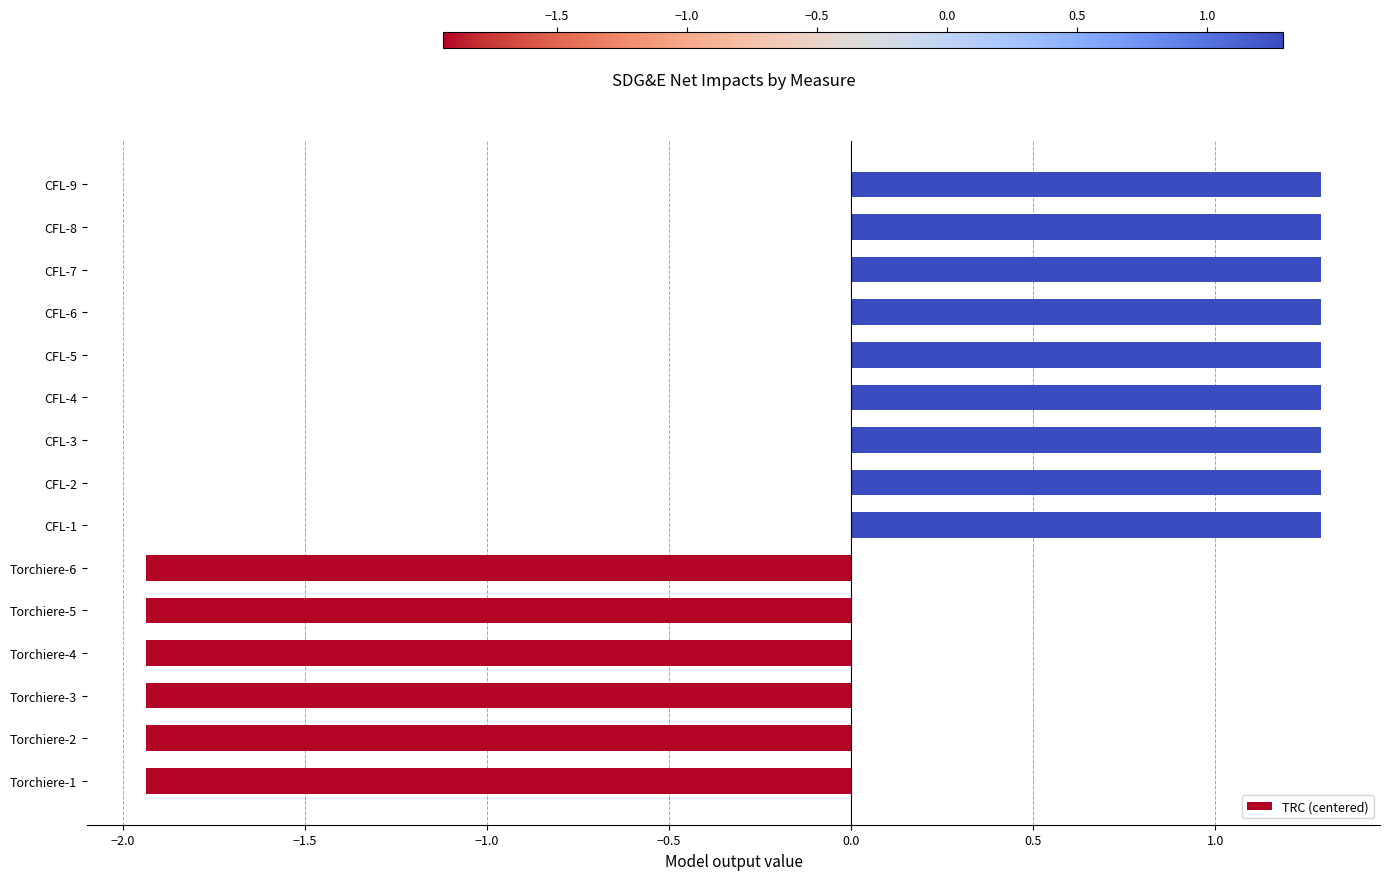

What is the difference between the maximum and minimum values?

3.2